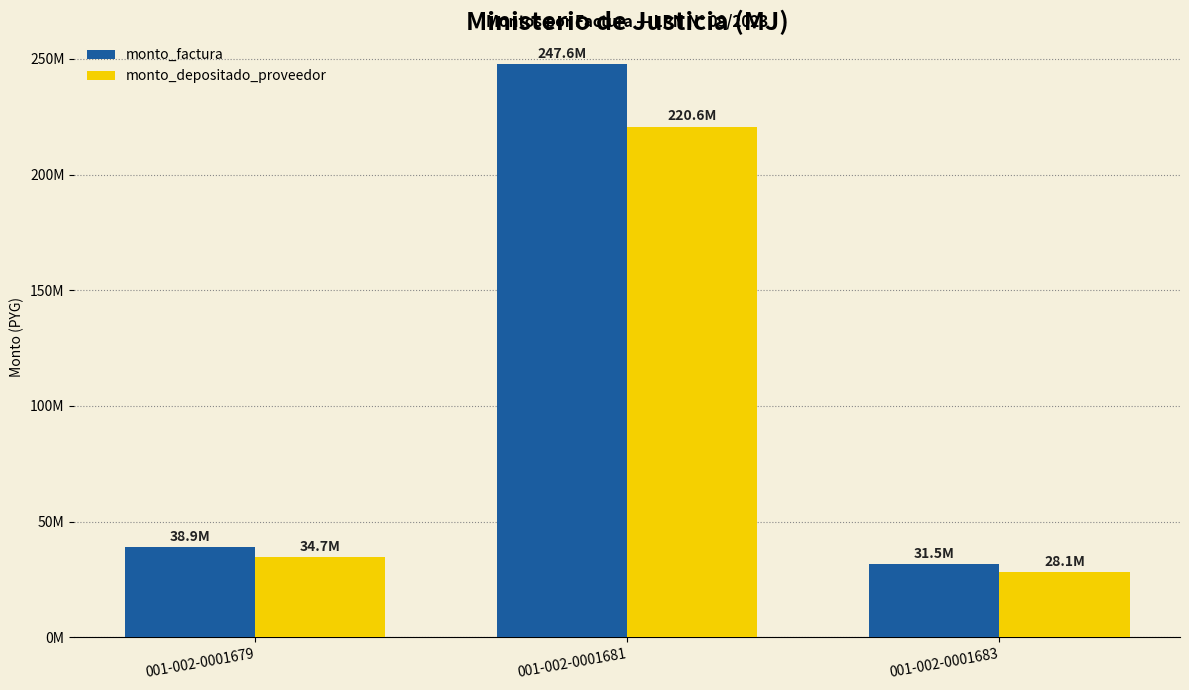

Reading left to right, extract all data points from this chart.

monto_factura: 38908211	247589649	31500874
monto_depositado_proveedor: 34668985	220613631	28068711